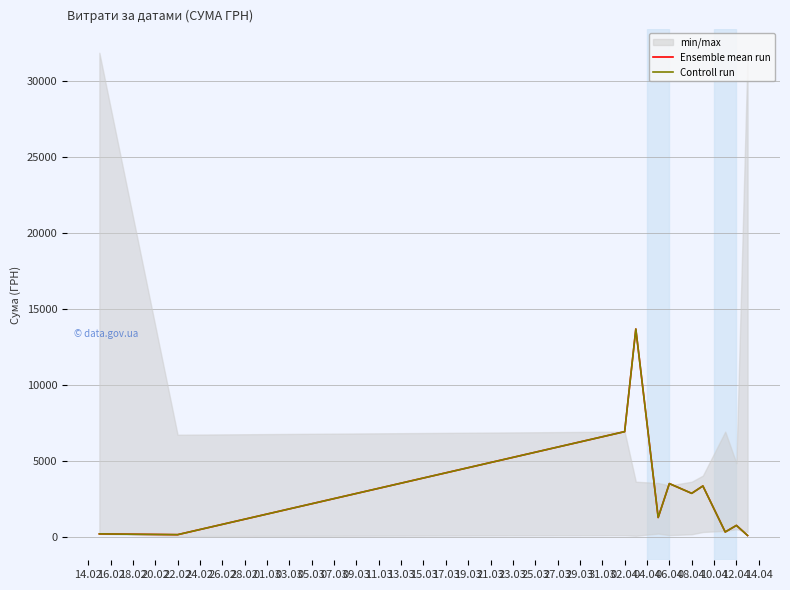

Is the value of Ensemble mean run at 28.02 greater than the value of Controll run at 22.02?

Yes